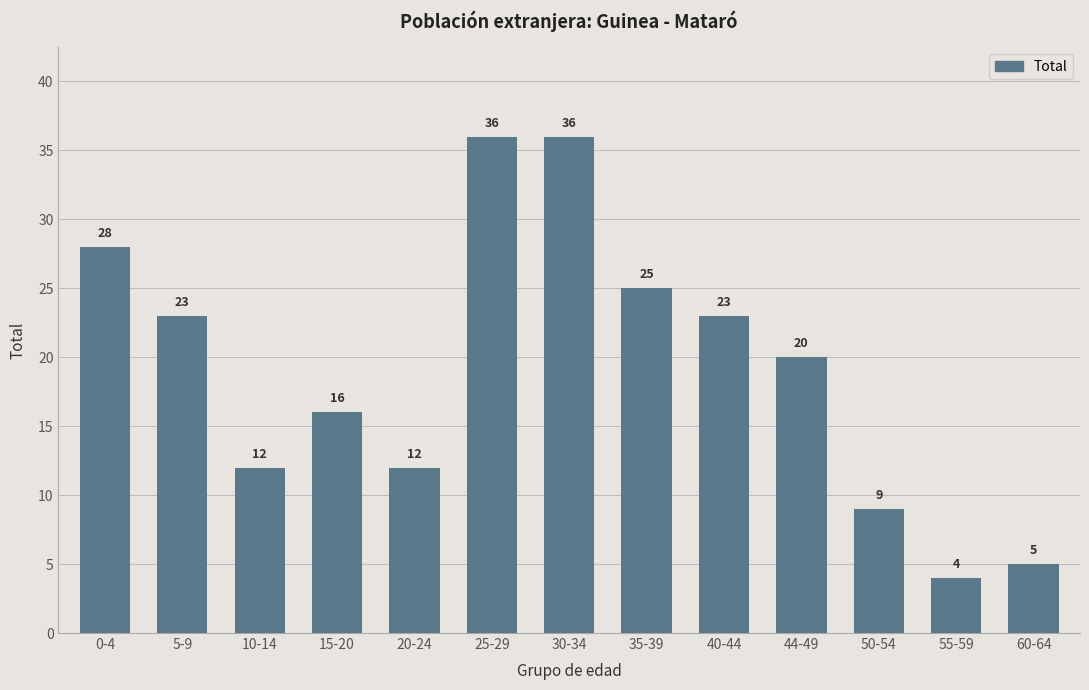

Count the number of categories in the chart.

13